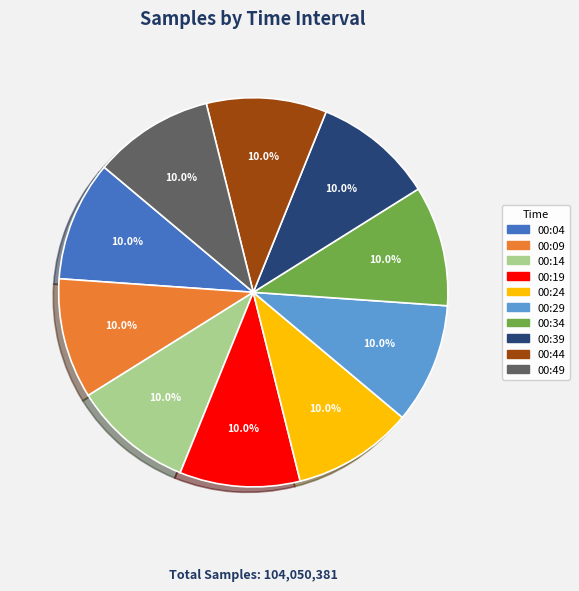

Is it true that 00:44 is 22% of the pie?

False